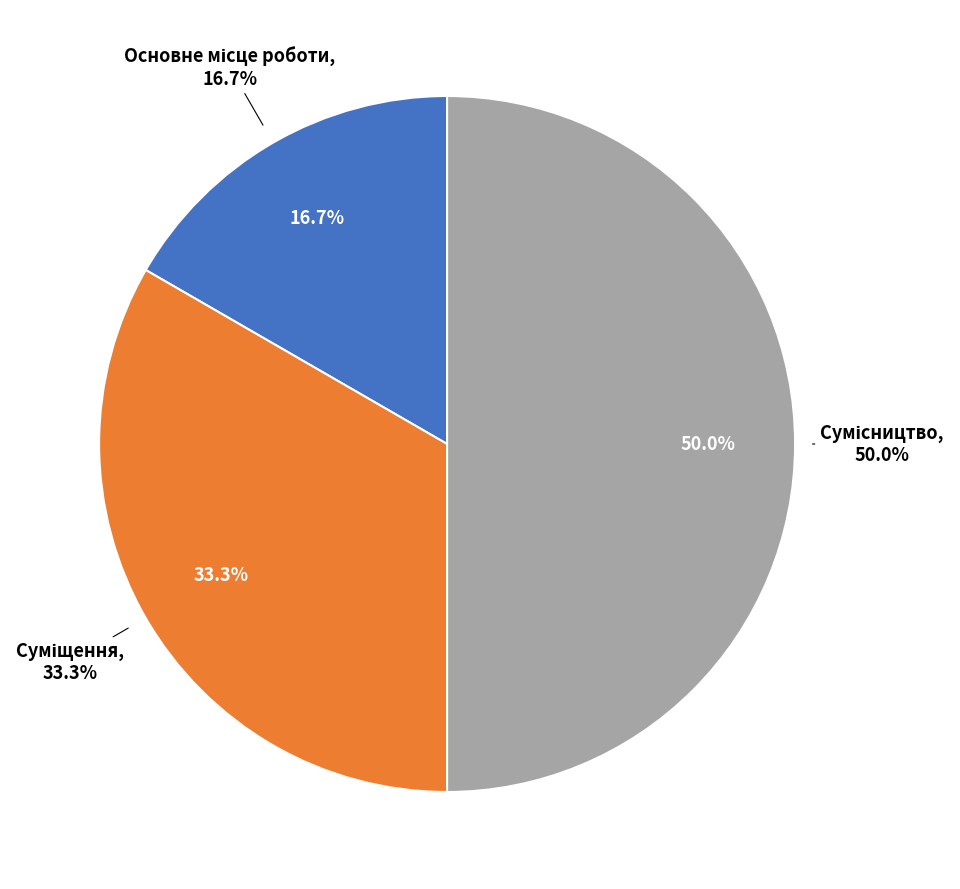

What is the largest slice in the pie chart?

Сумісництво